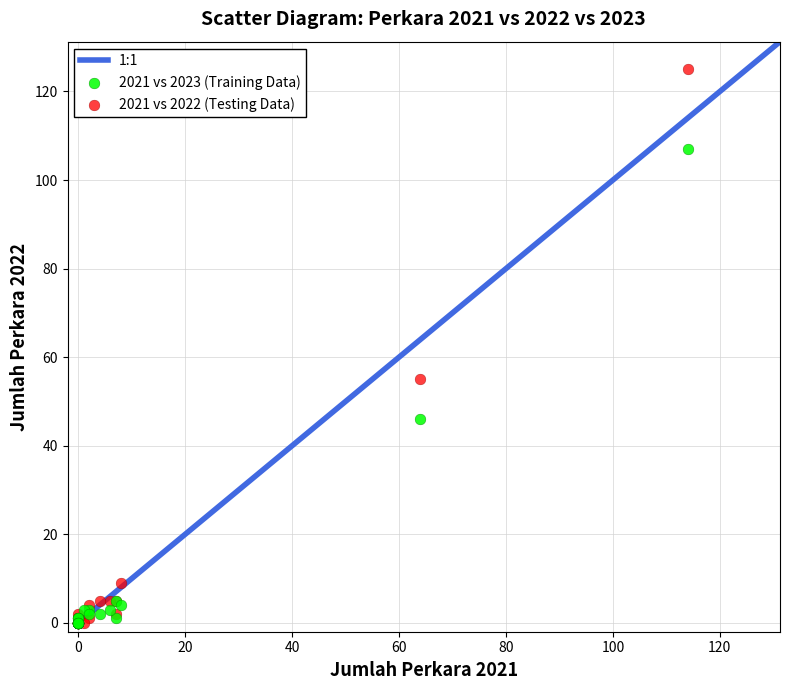

In the 2021 vs 2022 (Testing Data) series, what Y value is closest to 62?

55